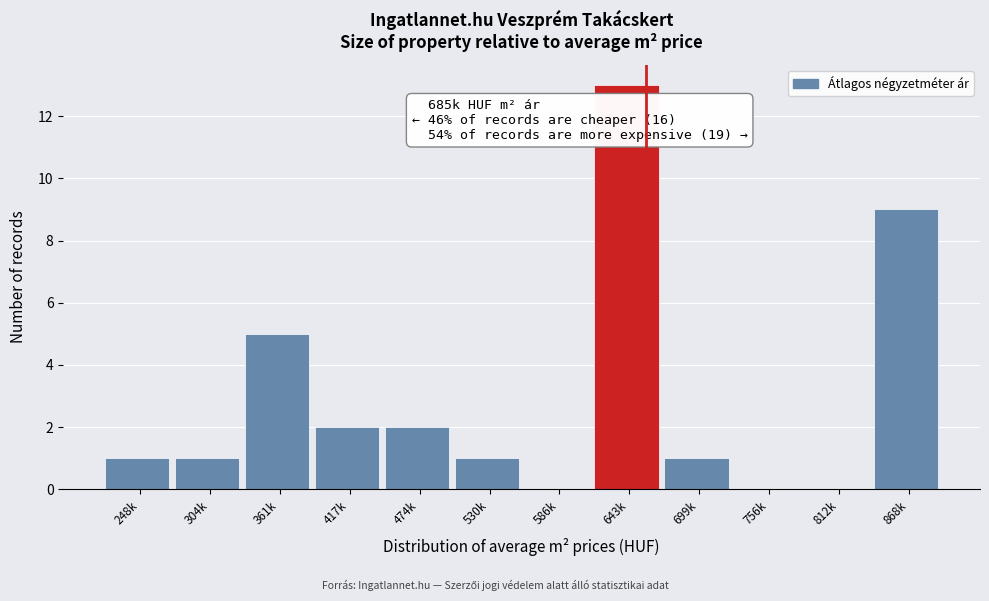

Reading left to right, transcribe all the data shown in this chart.

248k=1	304k=1	361k=5	417k=2	474k=2	530k=1	586k=0	643k=13	699k=1	756k=0	812k=0	868k=9